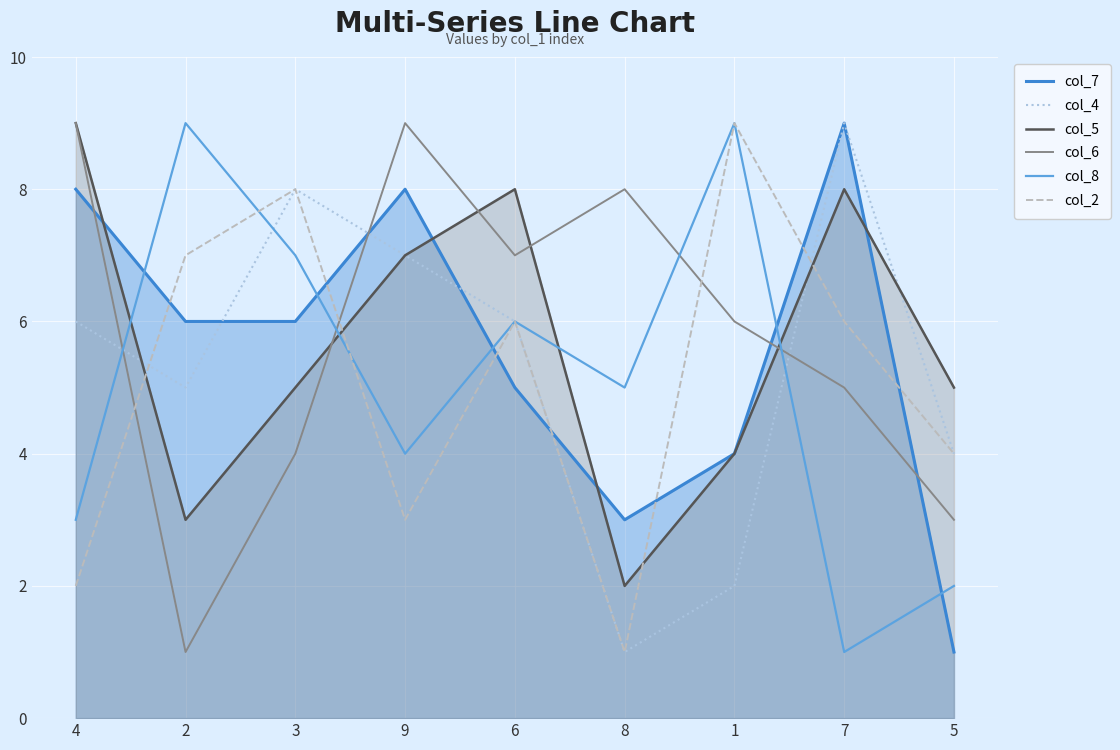

Where is the first local minimum for col_7?

8